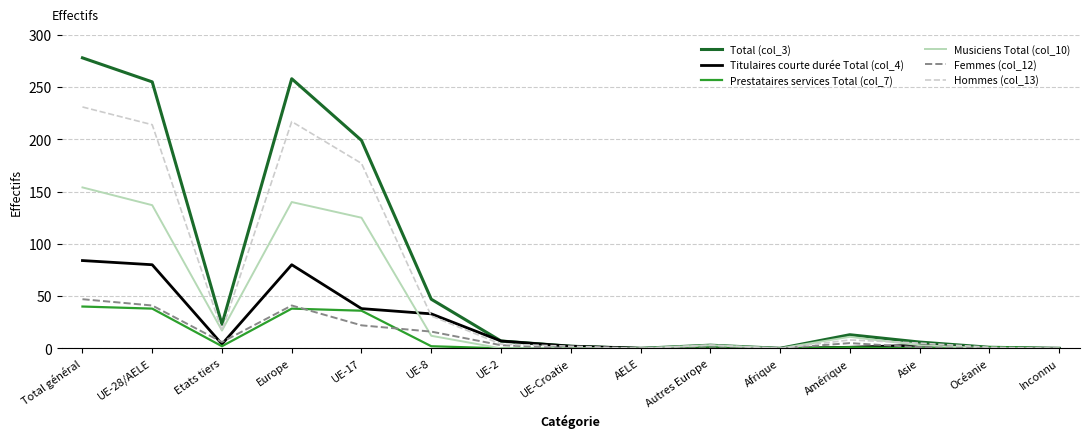

What is the maximum value shown in the chart?

278